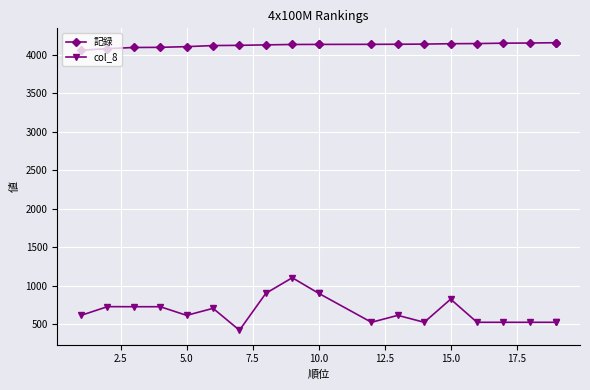

Which series has the largest total across all categories?

記録